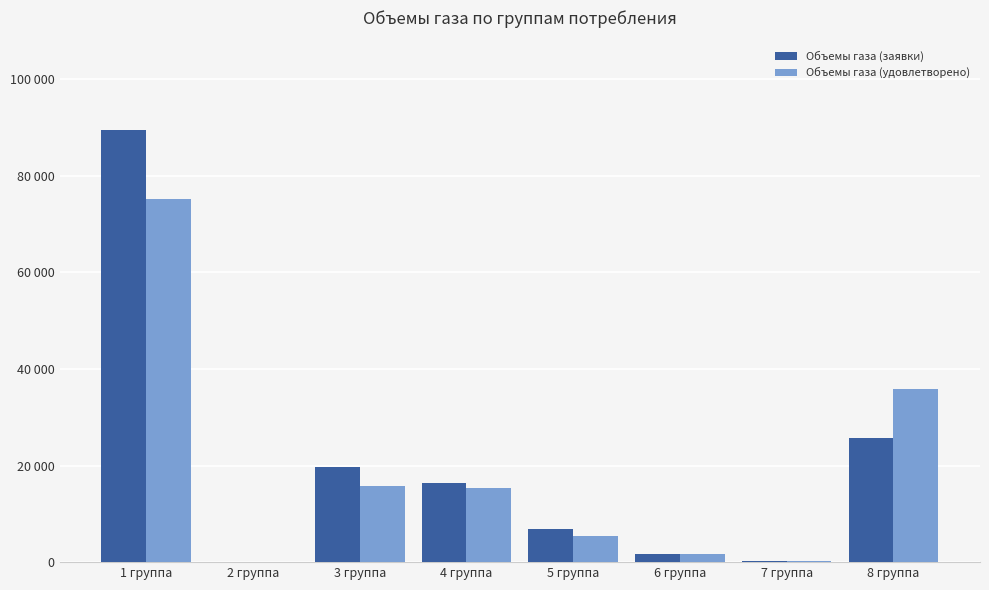

The value of Объемы газа (заявки) at 7 группа is 197.8. True or false?

True